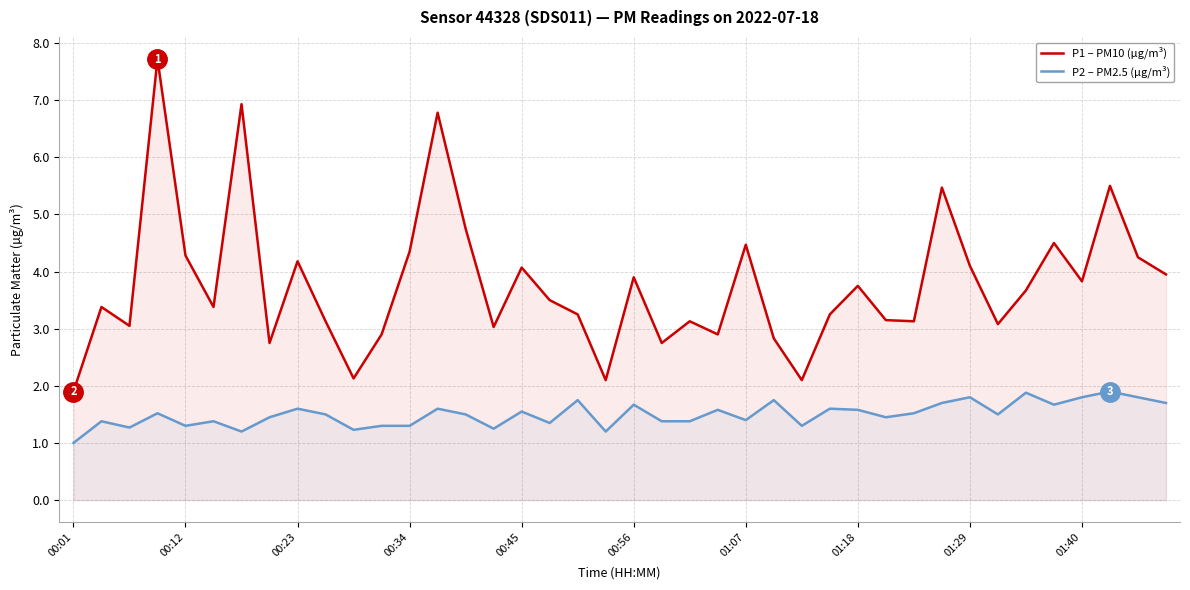

True or false: P1 – PM10 (µg/m³) and P2 – PM2.5 (µg/m³) cross at least once.

False